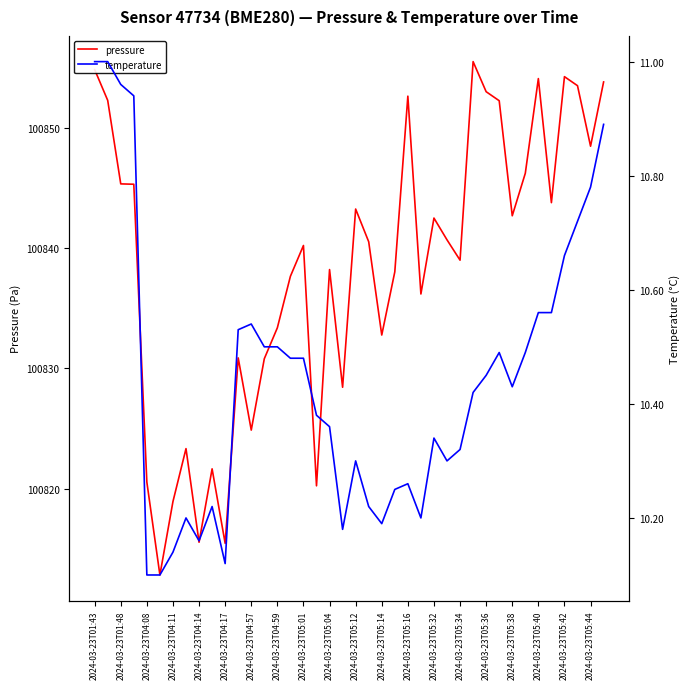

What is the difference between the maximum and minimum values in the temperature series?

0.9